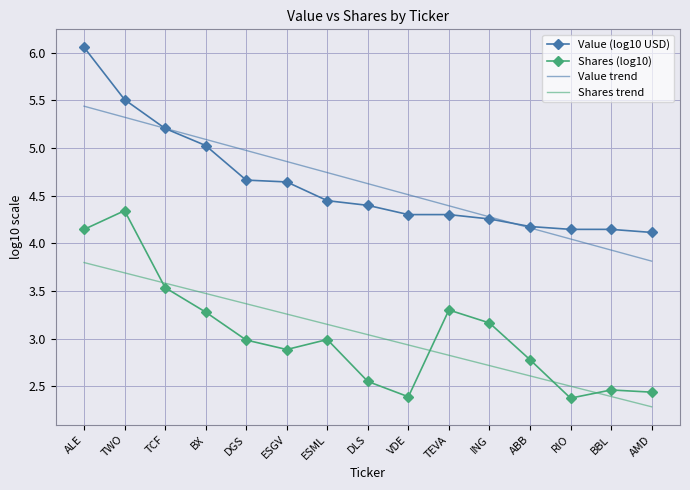

Rank the categories by Shares trend value from highest to lowest.

ALE, TWO, TCF, BX, DGS, ESGV, ESML, DLS, VDE, TEVA, ING, ABB, RIO, BBL, AMD